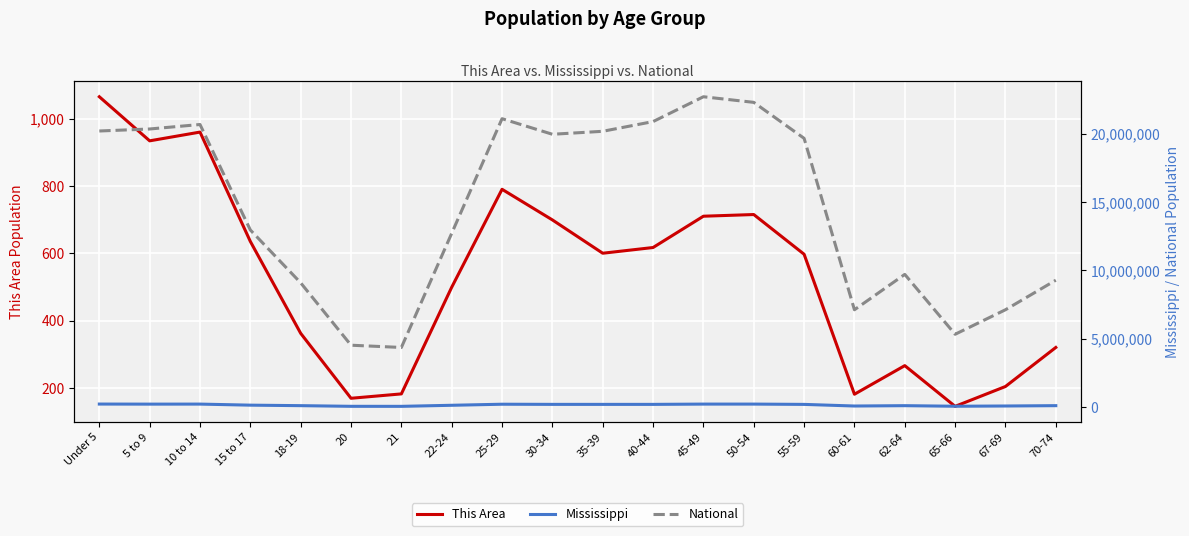

True or false: This Area and Mississippi intersect in this chart.

False